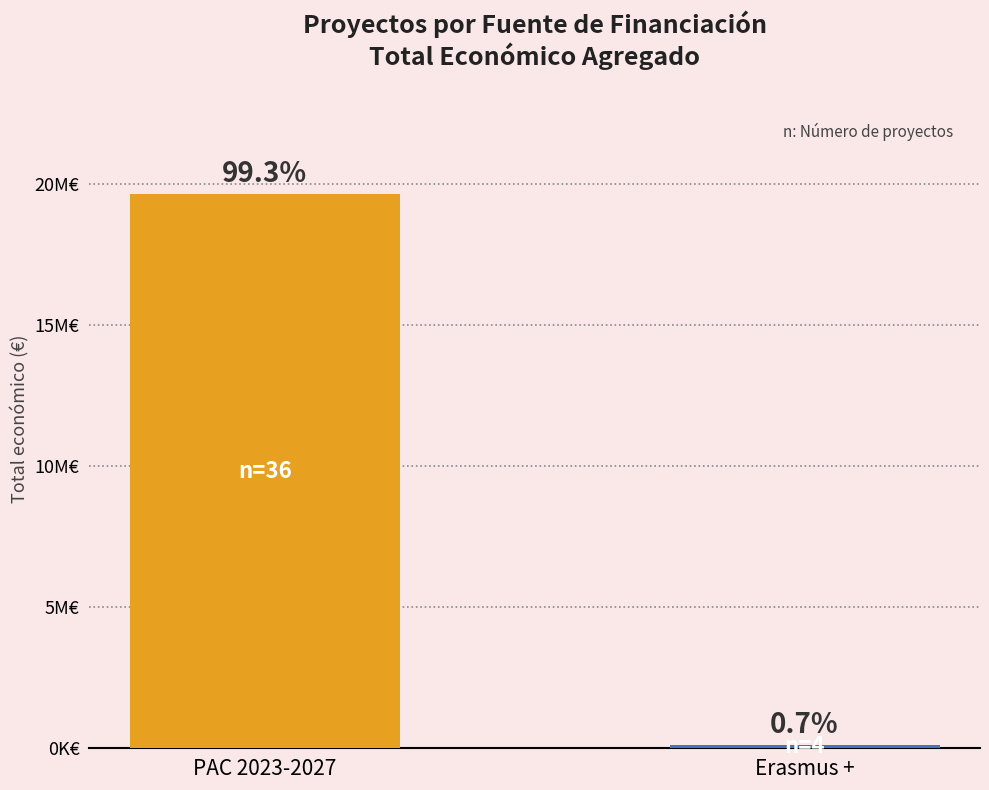

At which category does the chart reach its peak across all series?

PAC 2023-2027